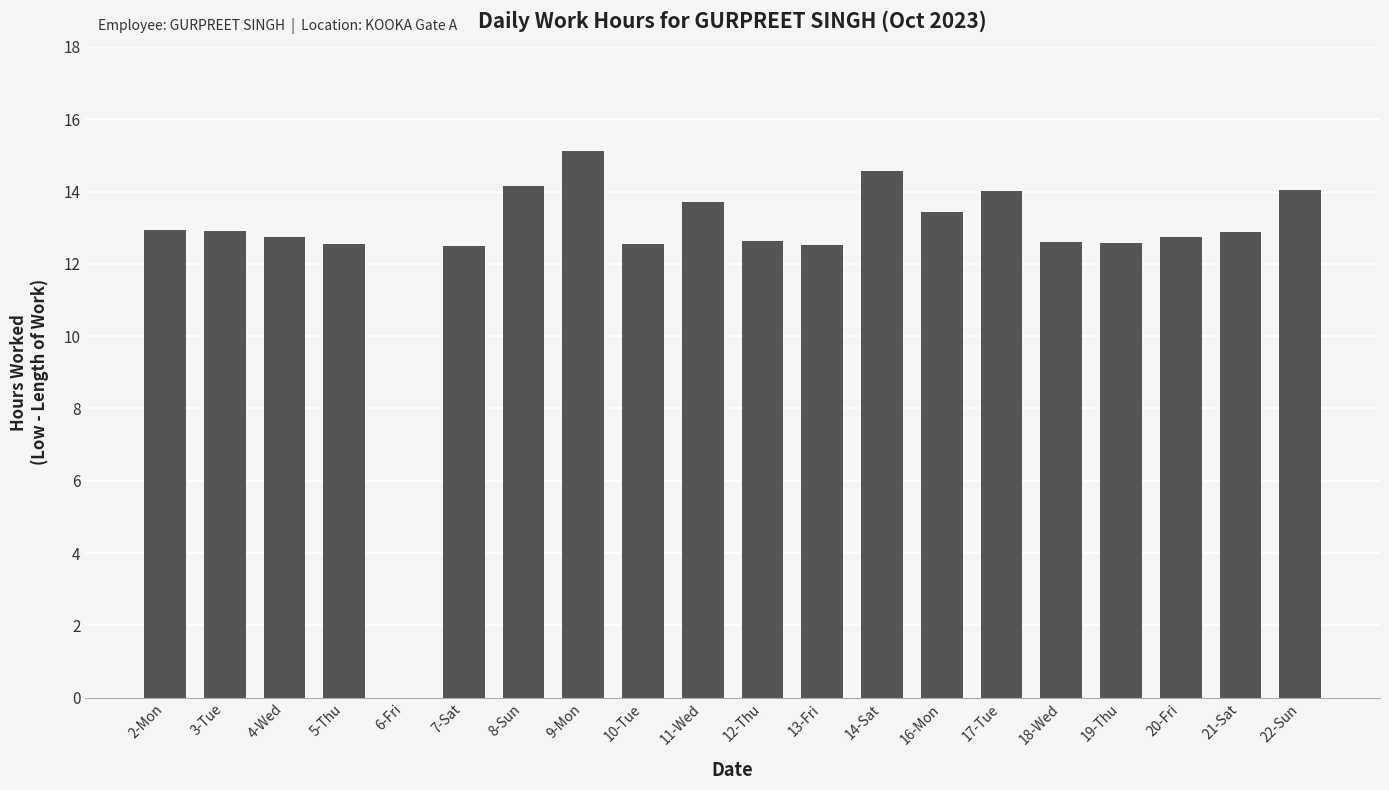

What is the sum of all values?

251.2